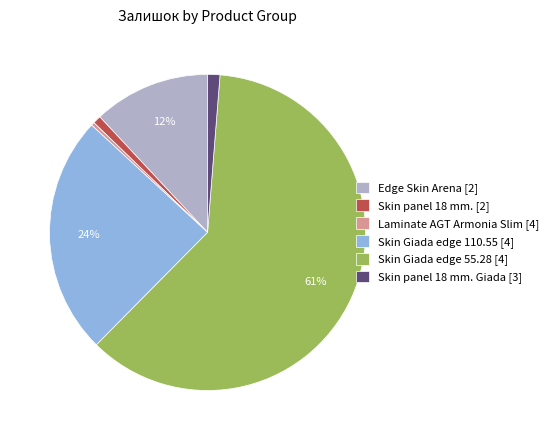

To the nearest percent, what portion does Edge Skin Arena [2] represent?

12%